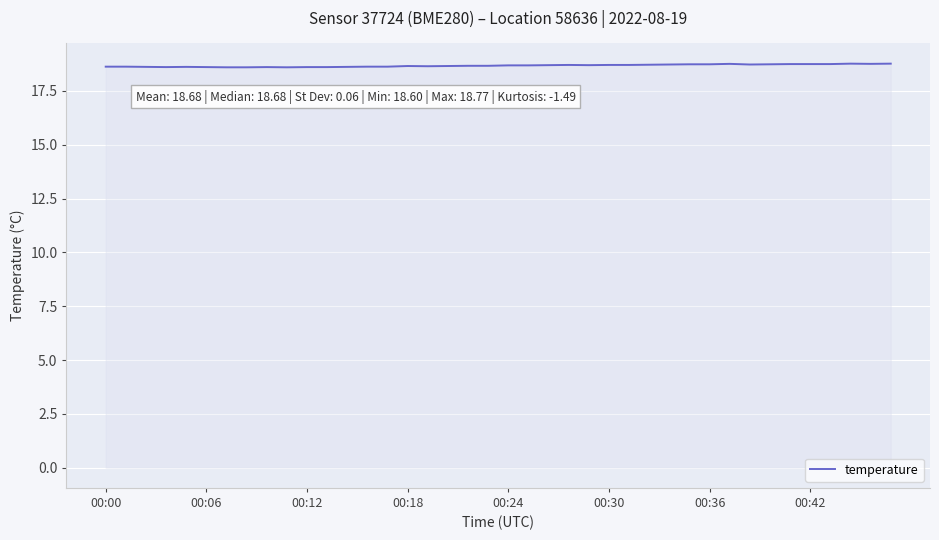

How many lines are shown in the chart?

1